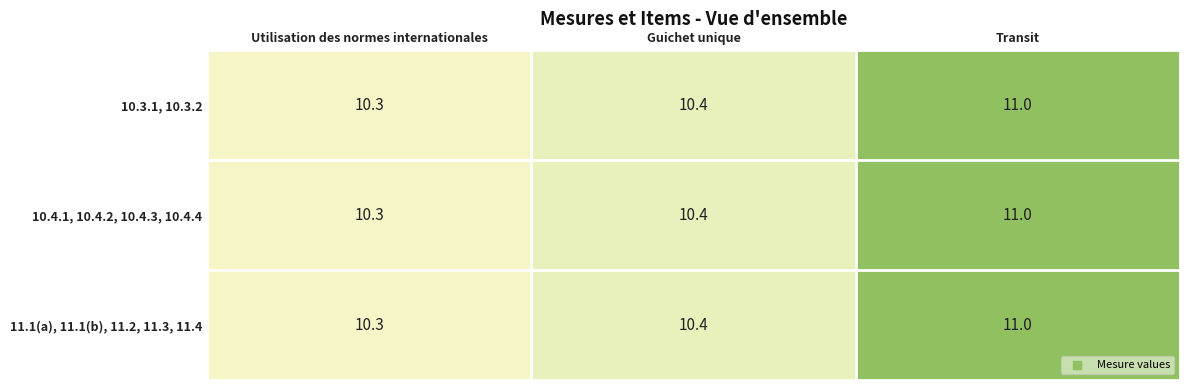

At which category does the chart reach its peak across all series?

Transit